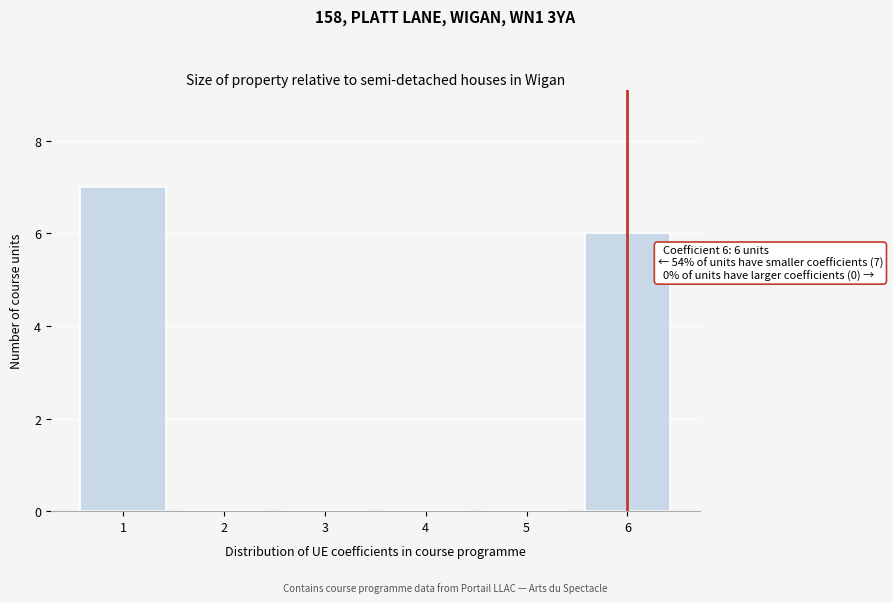

Reading left to right, list all the values displayed in this chart.

1=7	2=0	3=0	4=0	5=0	6=6